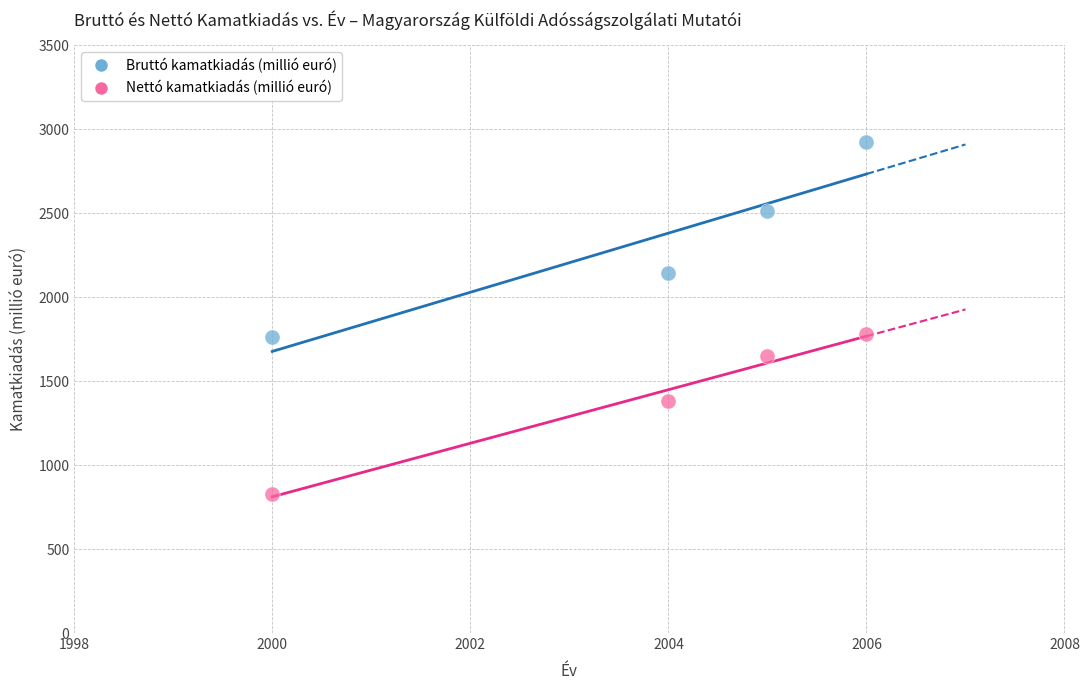

Which series reaches the maximum Y coordinate?

Bruttó kamatkiadás (millió euró)